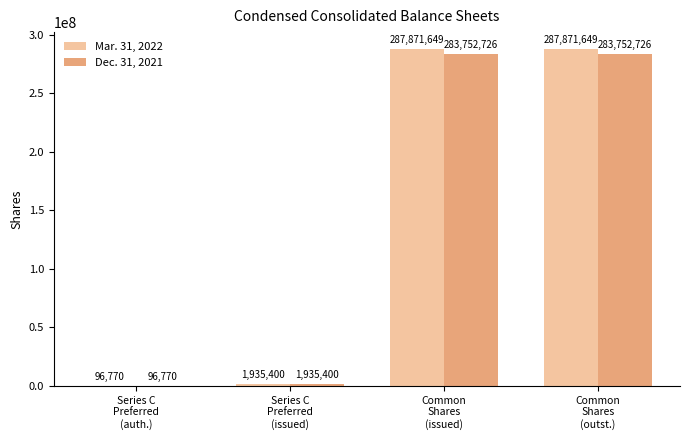

What is the spread (max minus min) of values at Common
Shares
(outst.)?

4118923